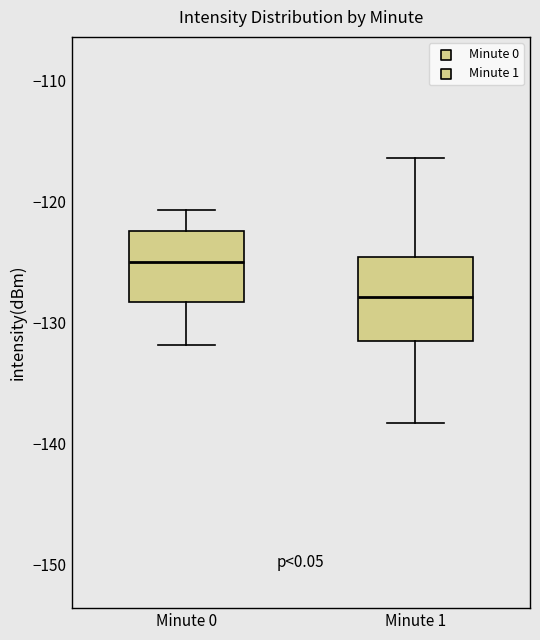

Reading left to right, transcribe this box plot: for each box, give where its median line is, the range the box spans, and where its two whiskers end, as read against the y-axis. The values are not printed on the chart, so give them approximately, as read against the axis.

Minute 0: median -125, box -128 to -122, whiskers -132 to -121
Minute 1: median -128, box -132 to -125, whiskers -138 to -116